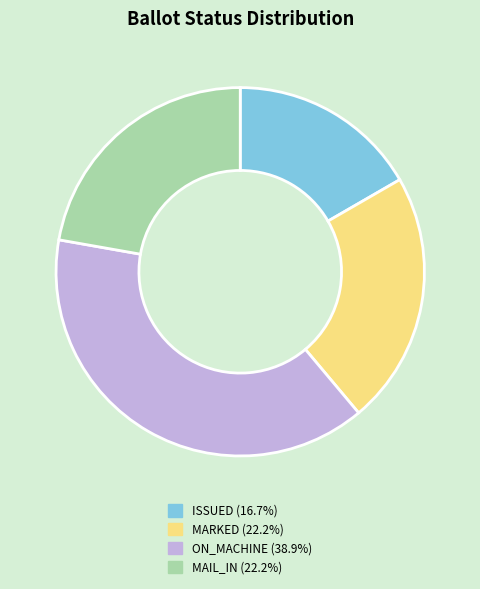

Is there any slice that represents more than half of the pie?

No